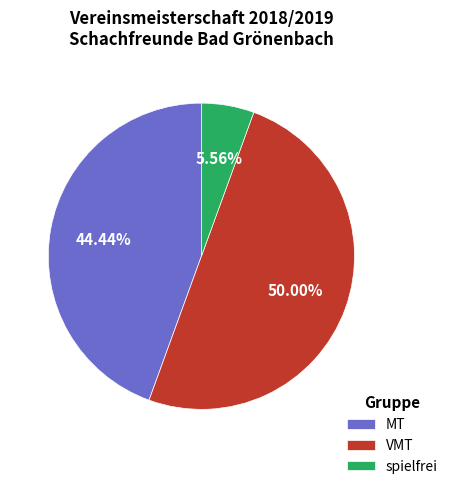

What portion of the pie excludes MT?

55.6%